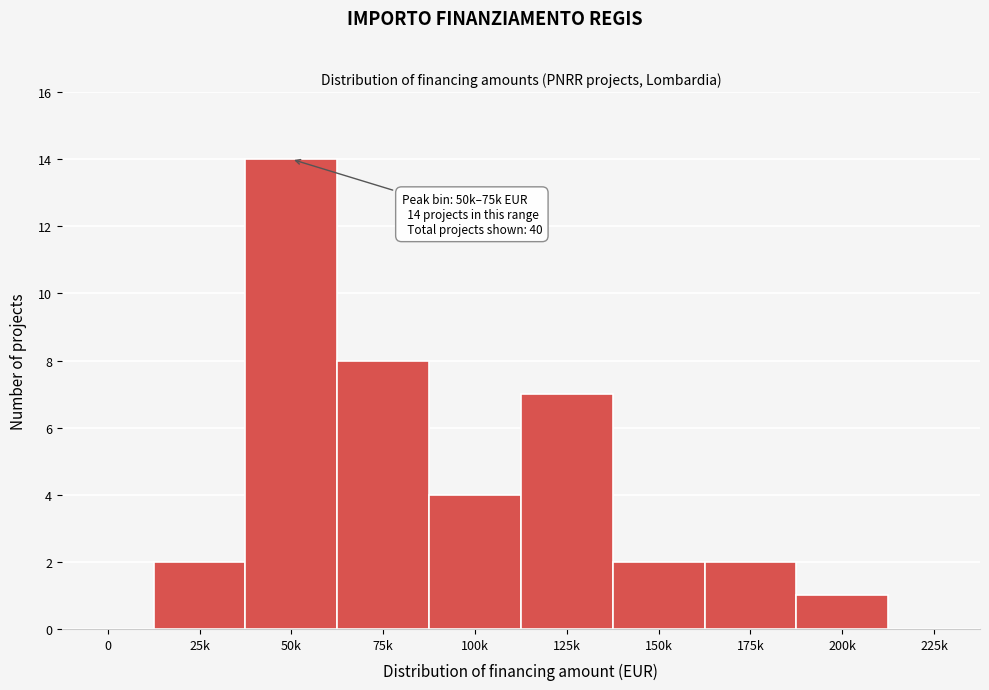

Reading right to left, extract all data points from this chart.

225k=0	200k=1	175k=2	150k=2	125k=7	100k=4	75k=8	50k=14	25k=2	0=0